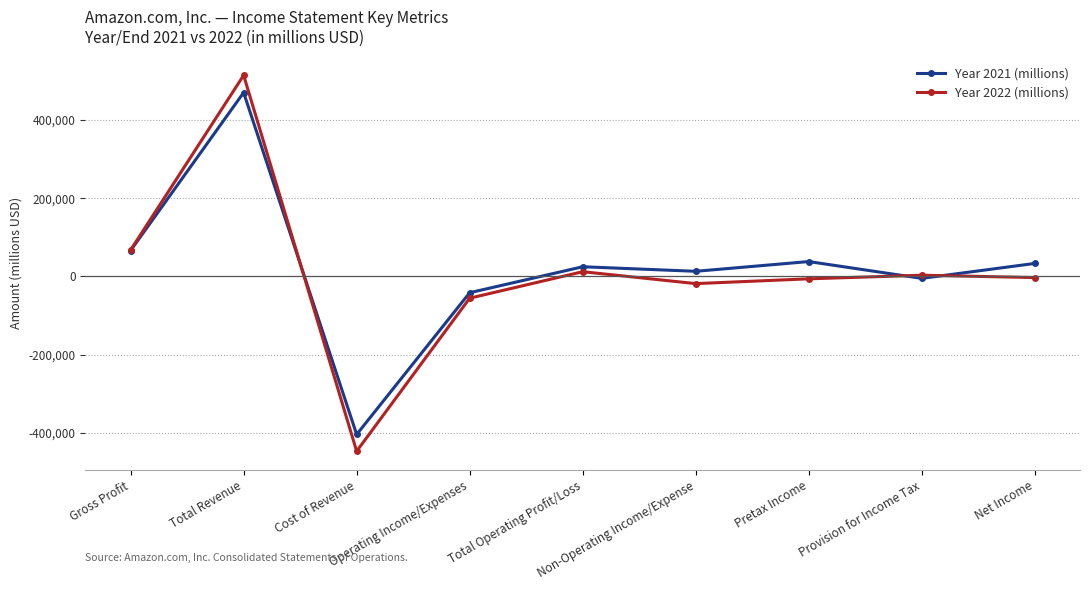

Which series has the widest spread of values?

Year 2022 (millions)